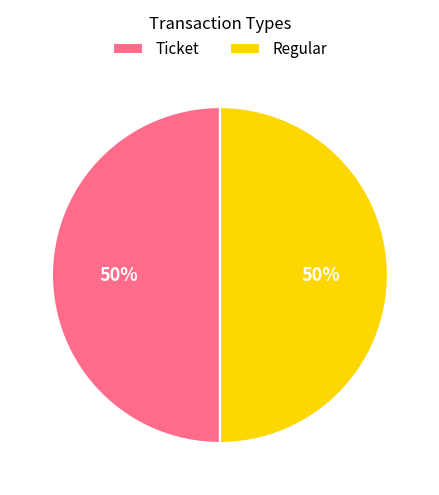

What is the ratio of the value at Regular to the value at Ticket?

1.0